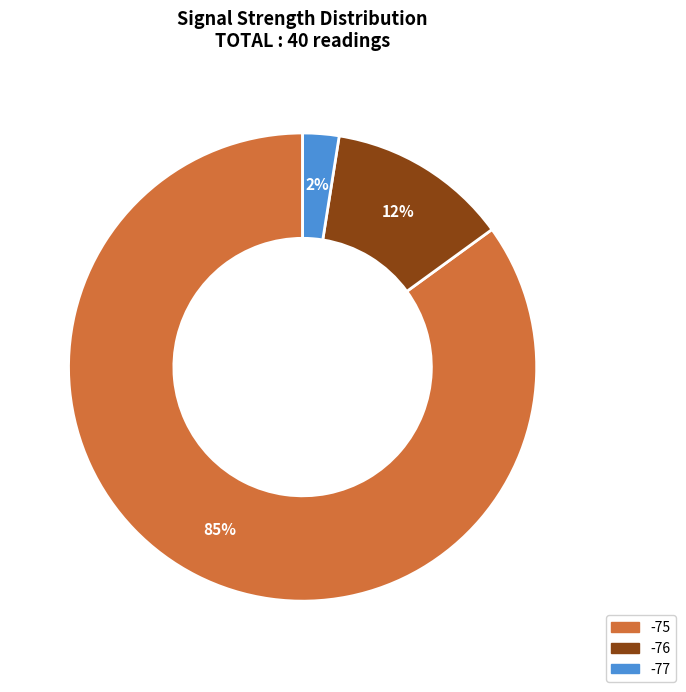

Does any single category account for the majority?

Yes